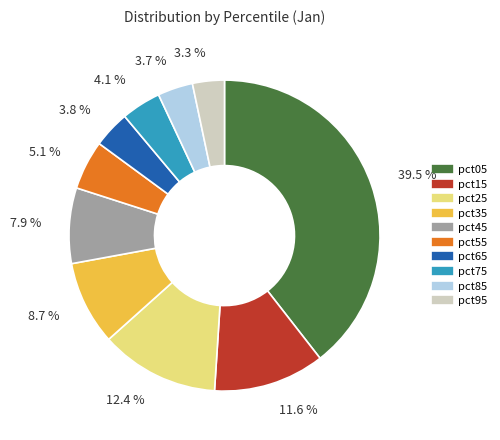

To the nearest percent, what portion does pct95 represent?

3%